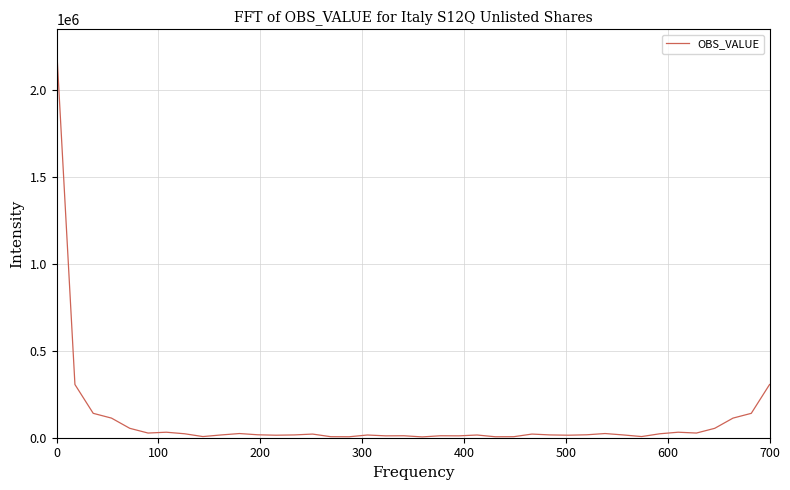

What is the difference between the maximum and minimum values?

2235258.0